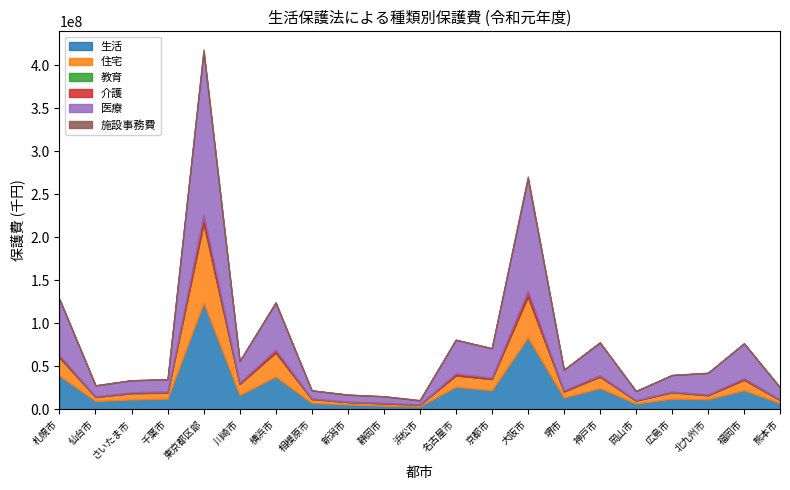

At which category does 教育 reach its first local valley?

仙台市